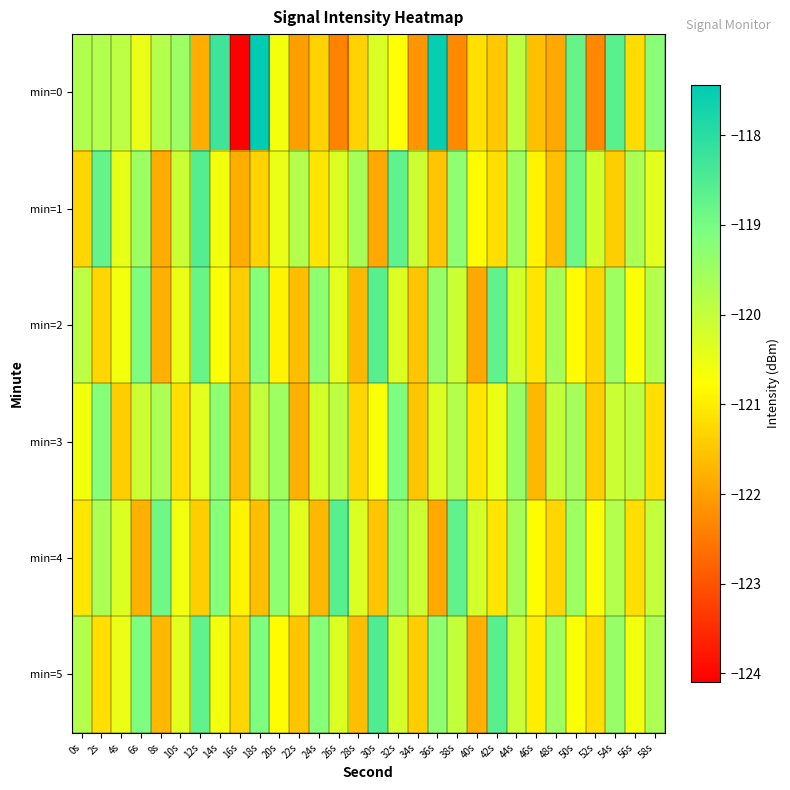

Which category has the highest value across all series?

18s